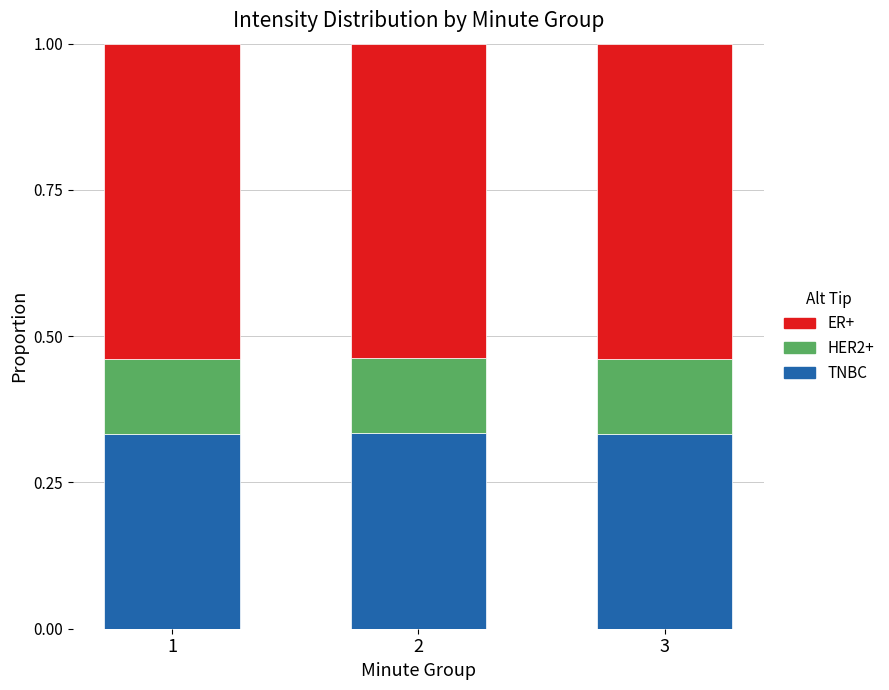

The TNBC series shows 0.6 at 1. True or false?

False